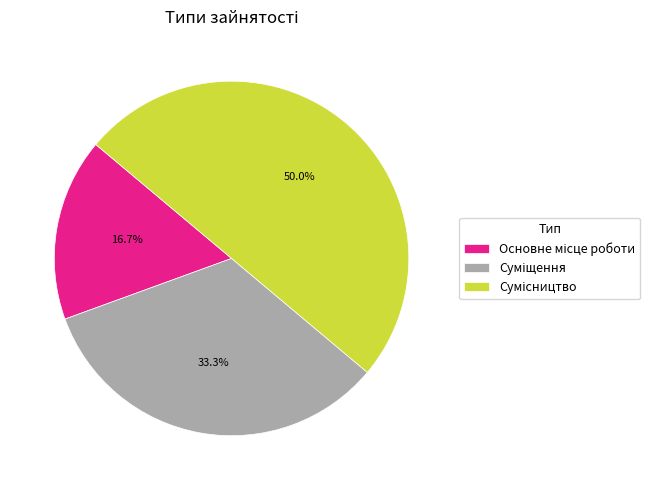

How many segments does this pie chart have?

3